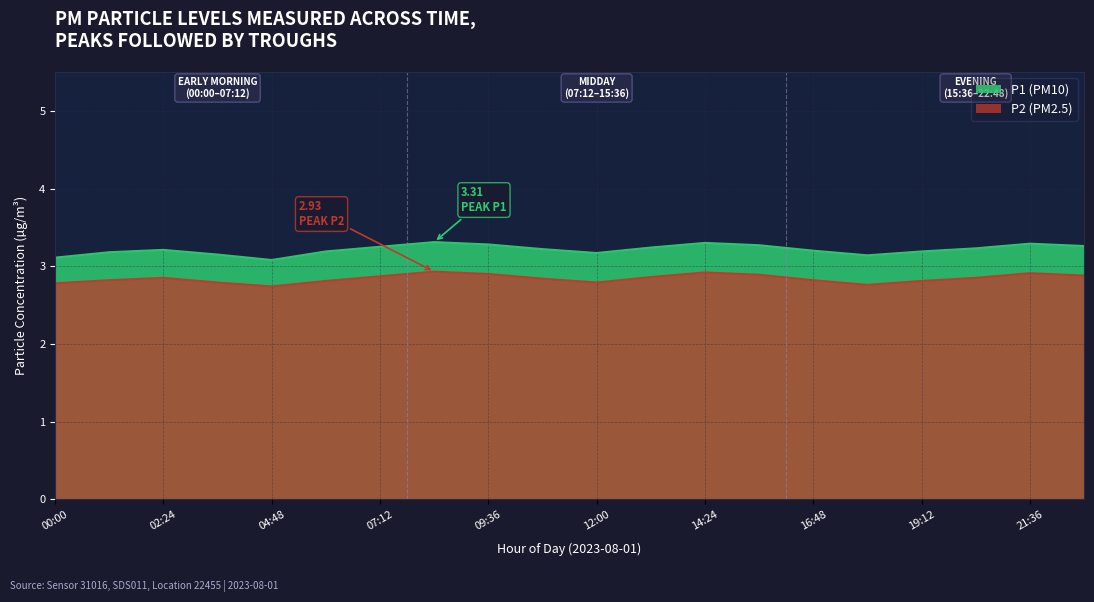

What is the value of the P1 point at the 4th from the left?

3.1